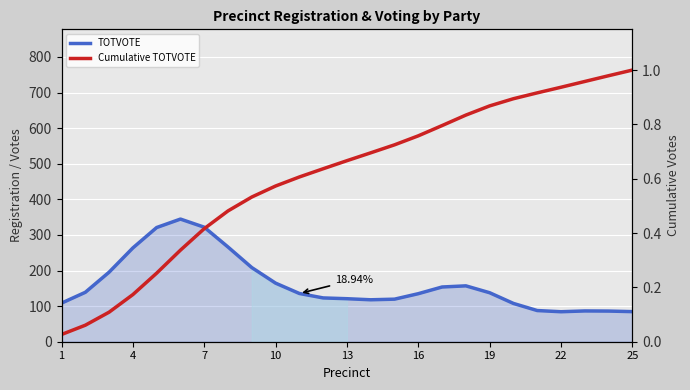

Is the value of Cumulative TOTVOTE at 22 greater than the value of TOTVOTE at 15?

No